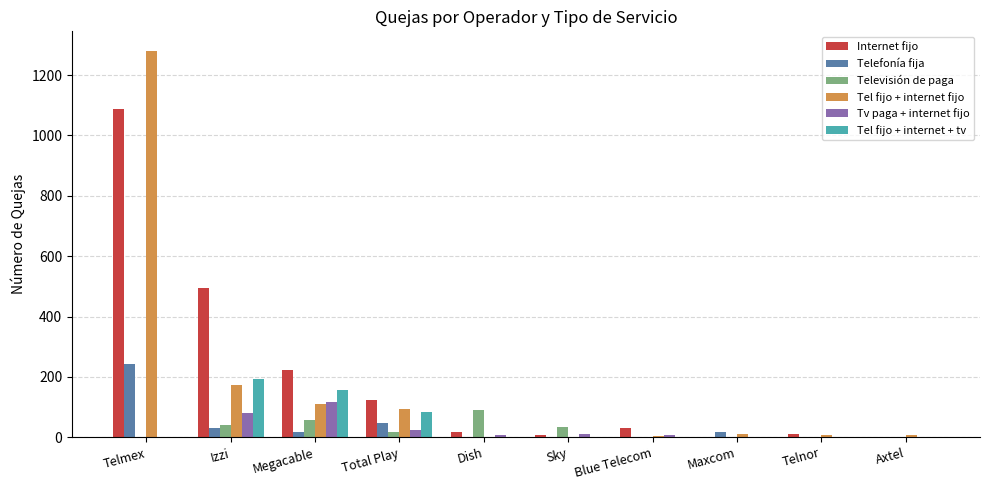

The Telefonía fija series shows 113 at Blue Telecom. True or false?

False